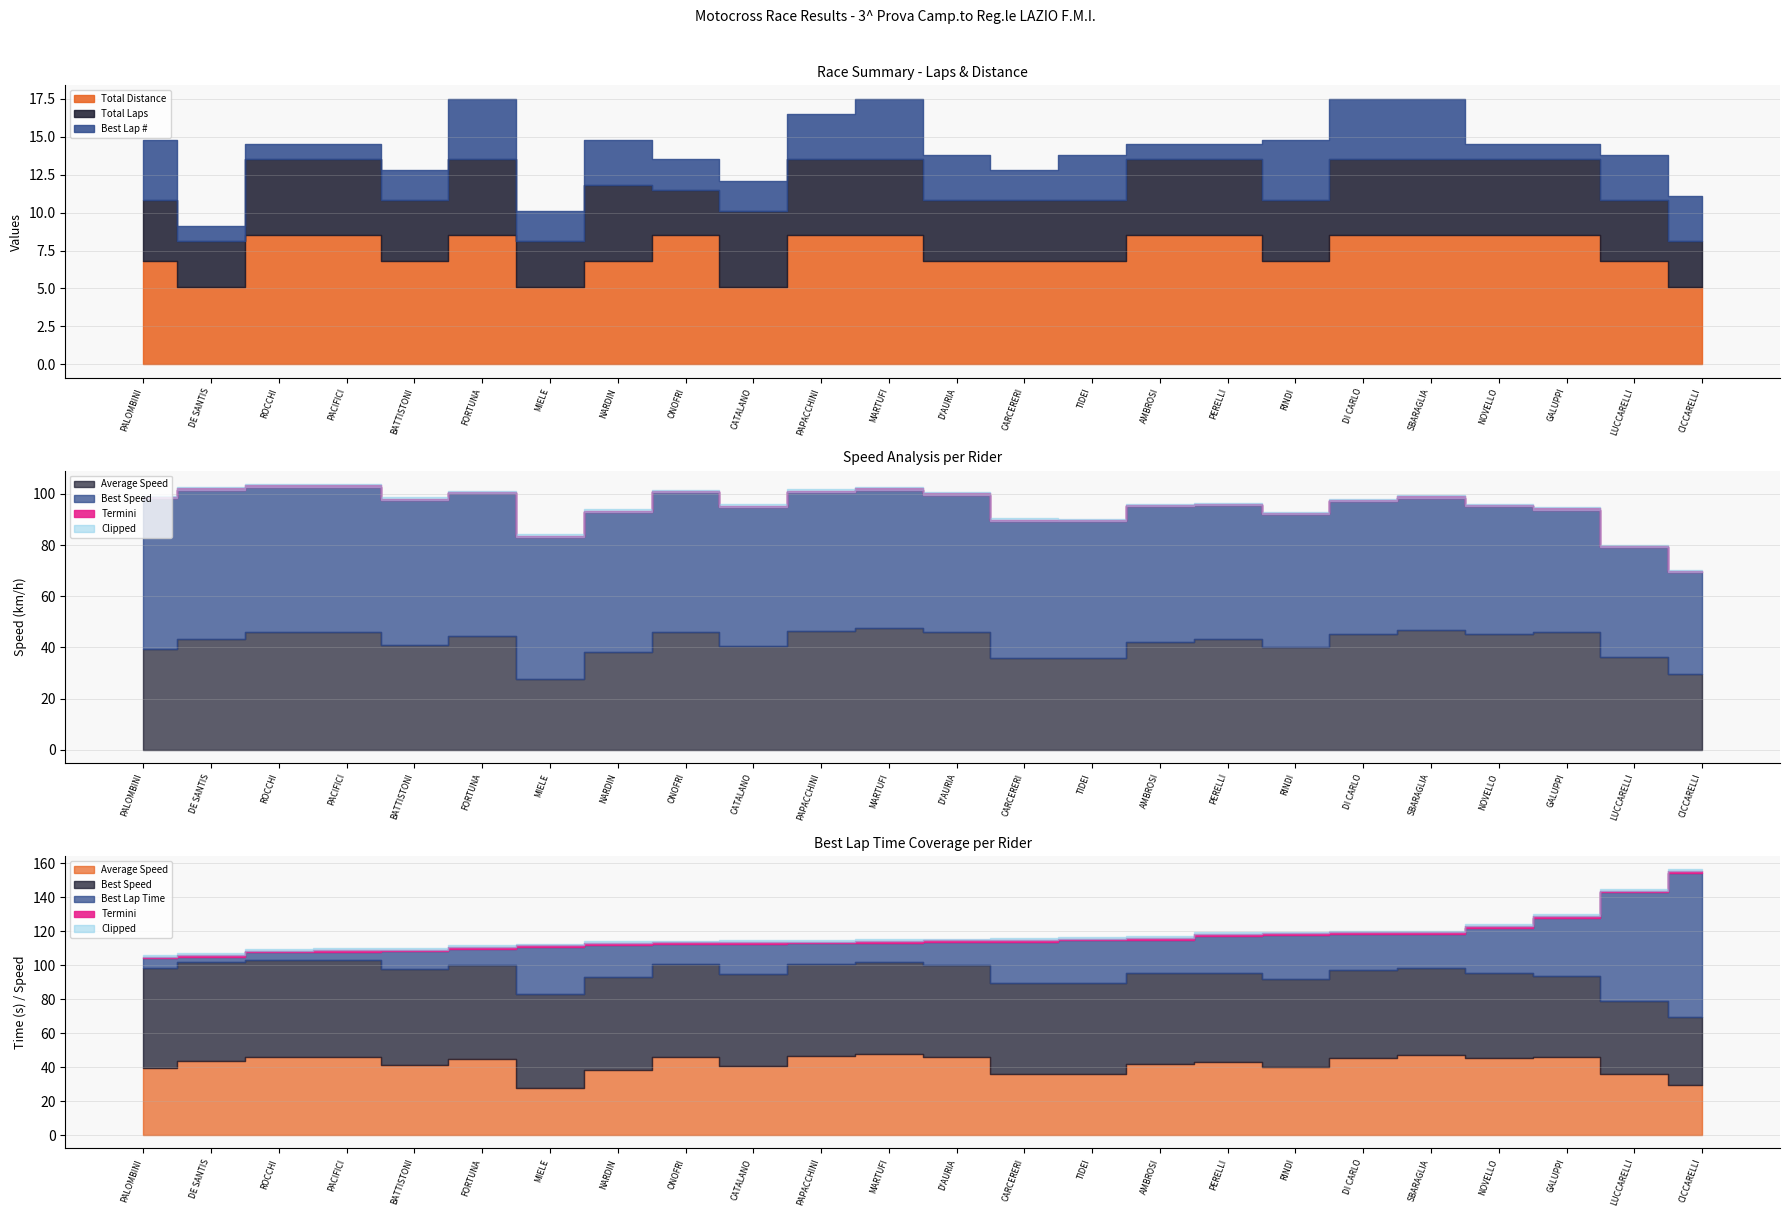

What is the difference between the Best Lap time values at DE SANTIS and NOVELLO?

17.1